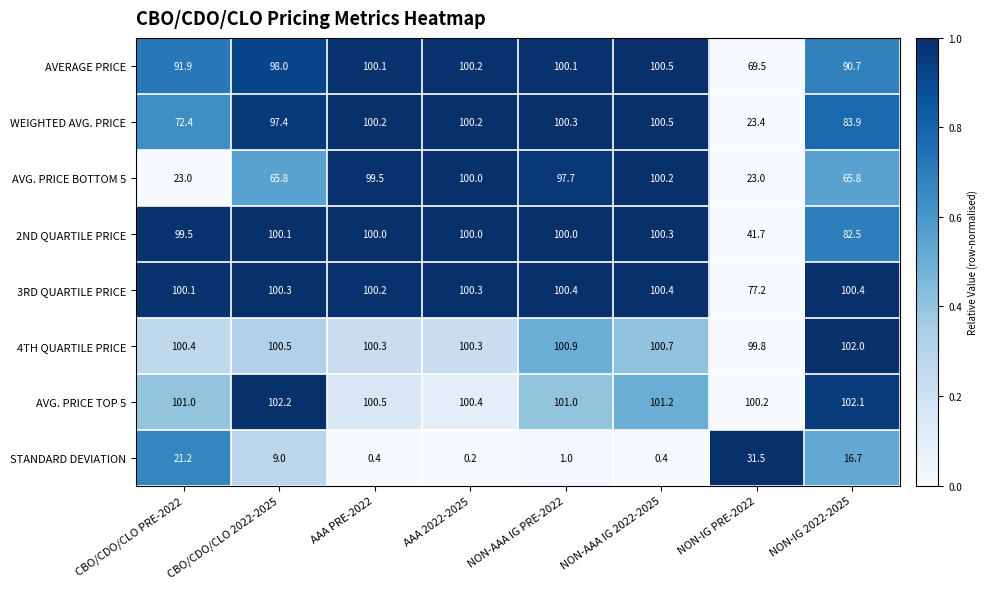

What is the total value across all series at NON-AAA IG PRE-2022?

701.4